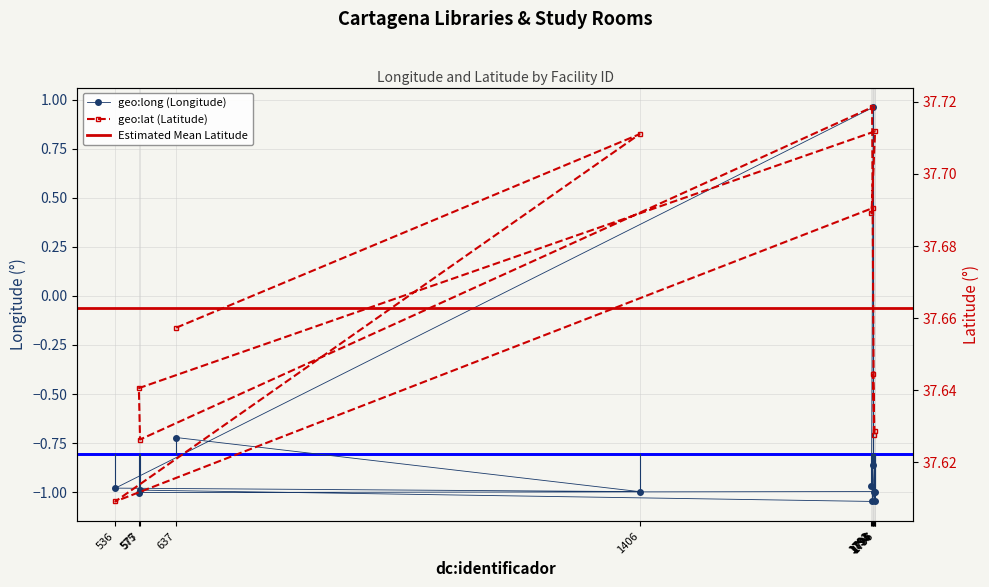

What is the average value of the geo:long series?

-0.8